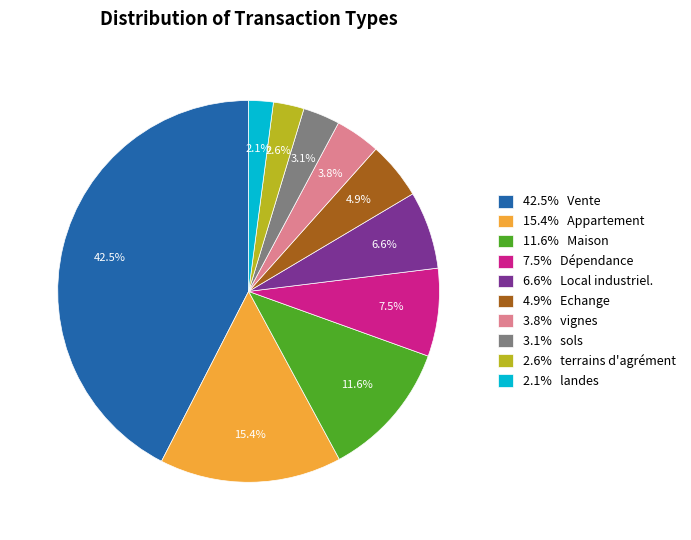

Which slice is the smallest?

2.1% landes